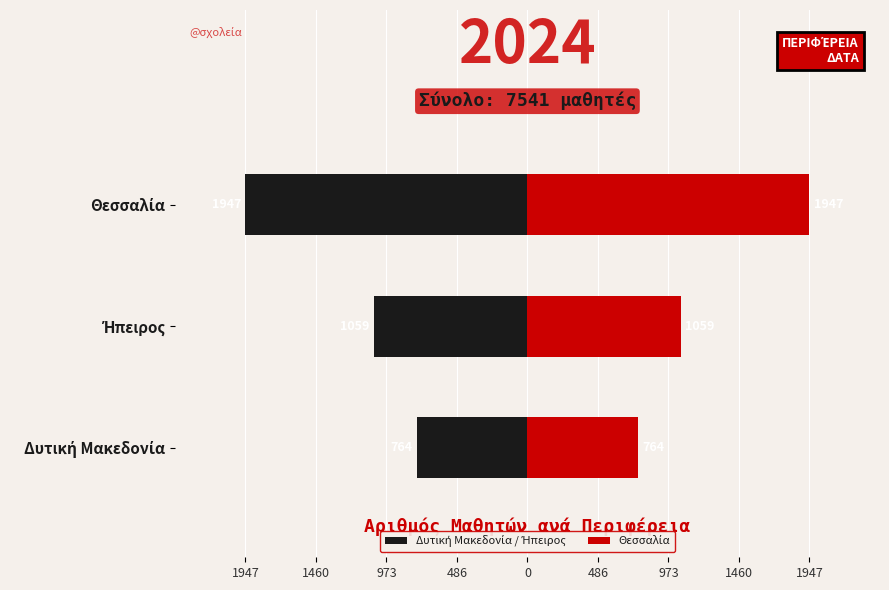

Which has a higher value, Θεσσαλία or Ήπειρος?

Ήπειρος